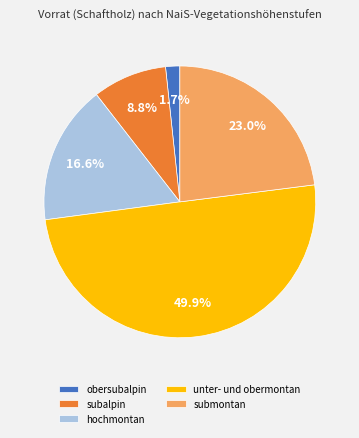

How many slices are in this pie chart?

5